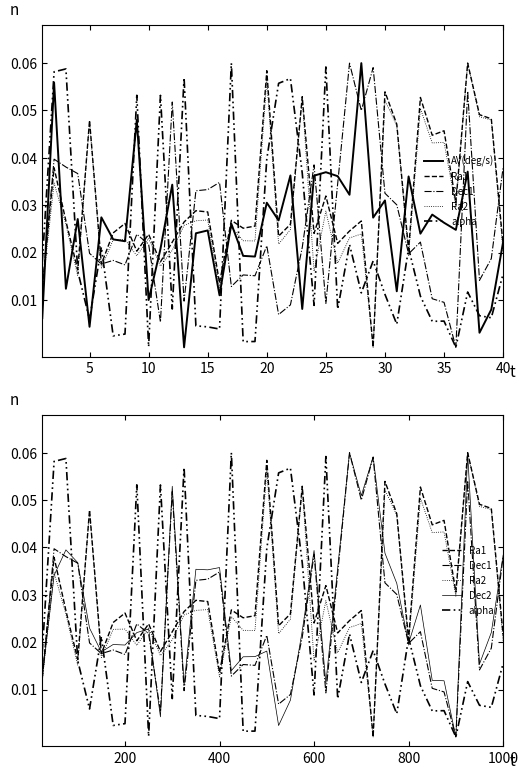

What is the difference between the second highest and minimum values in the Ra2 series?

0.1